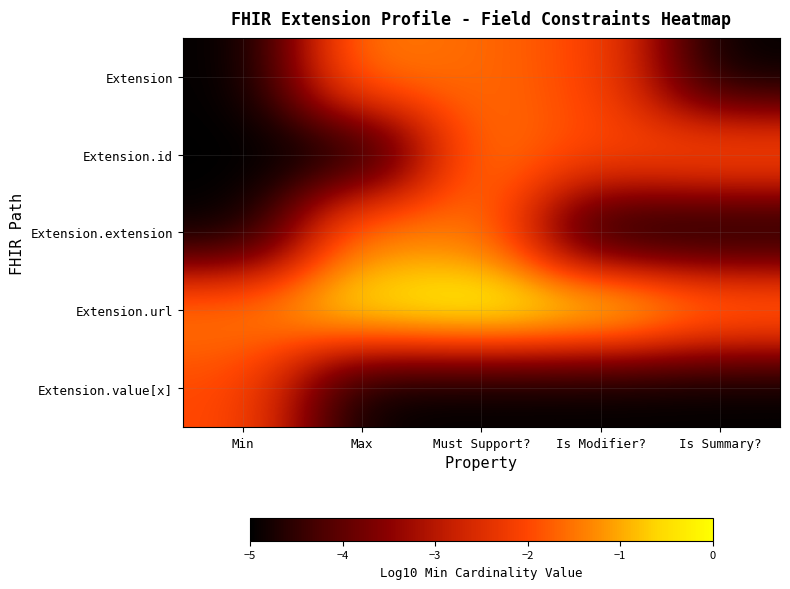

How many distinct data groups are displayed?

5